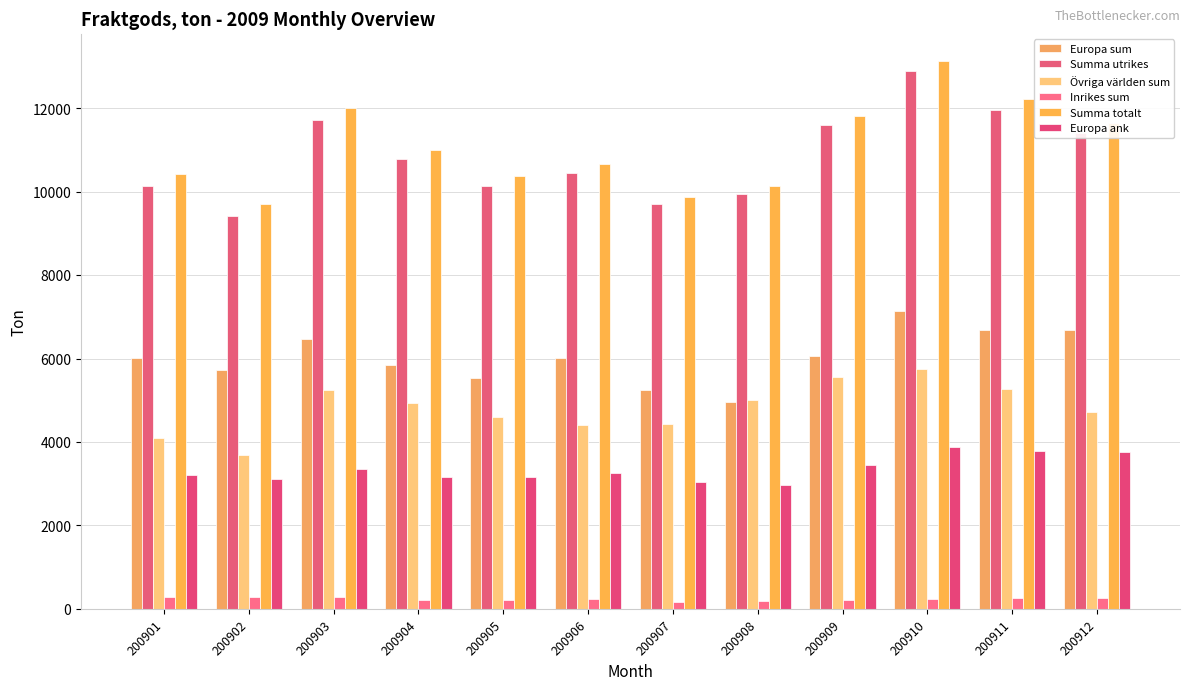

Does the chart contain stacked bars?

No